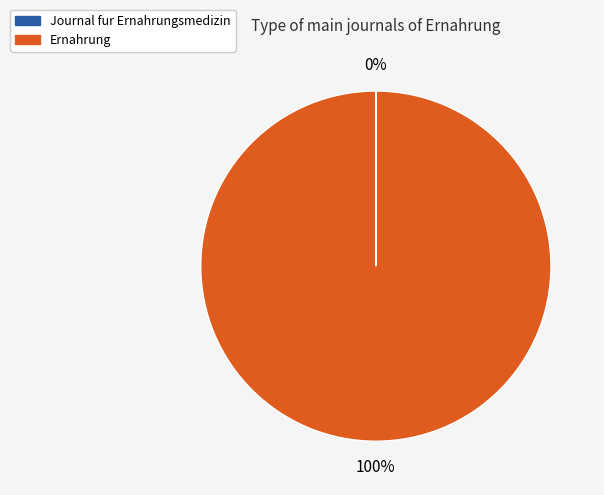

To the nearest percent, what is the average slice percentage?

50%